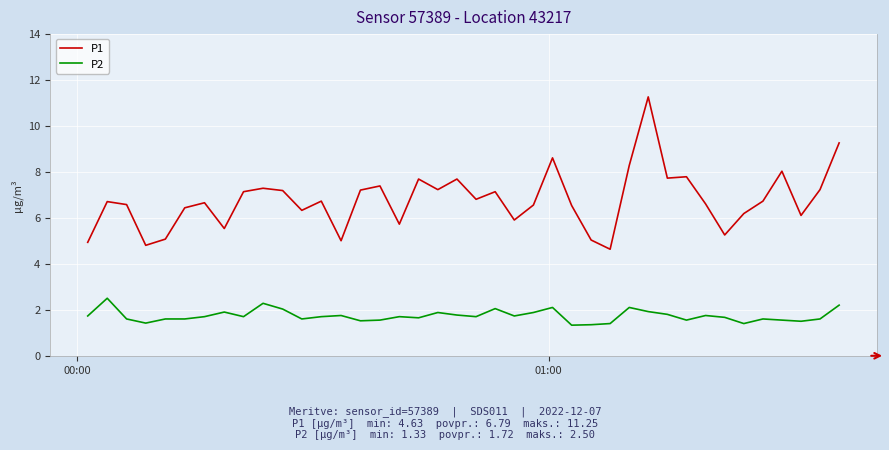

Which series has the widest spread of values?

P1